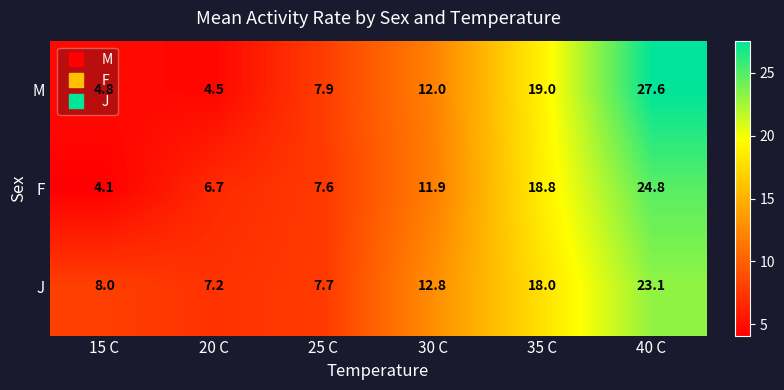

The value of M at 30 C is 12.0. True or false?

True